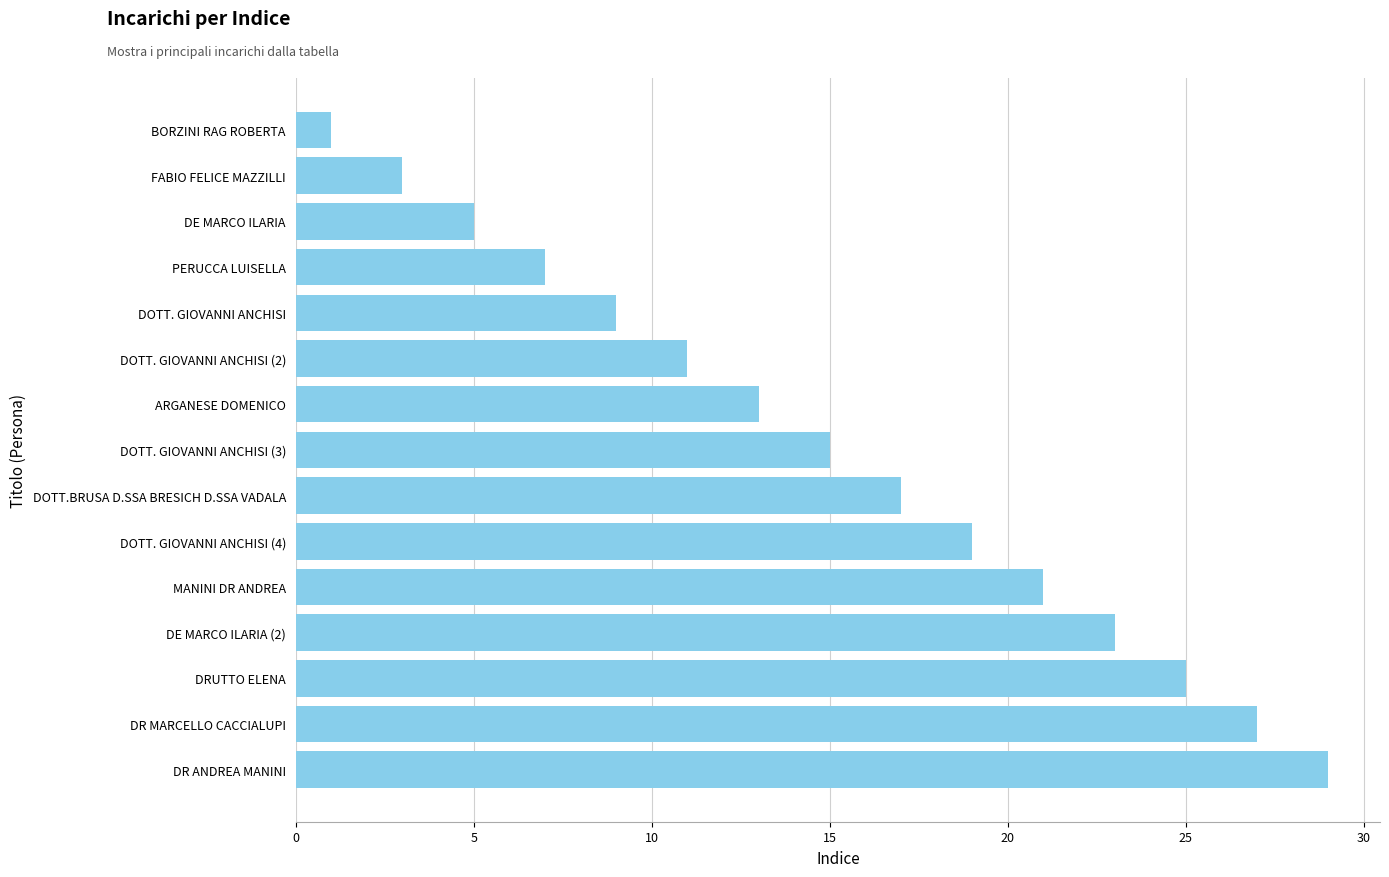

What is the change in value from DOTT. GIOVANNI ANCHISI to DE MARCO ILARIA?

-4